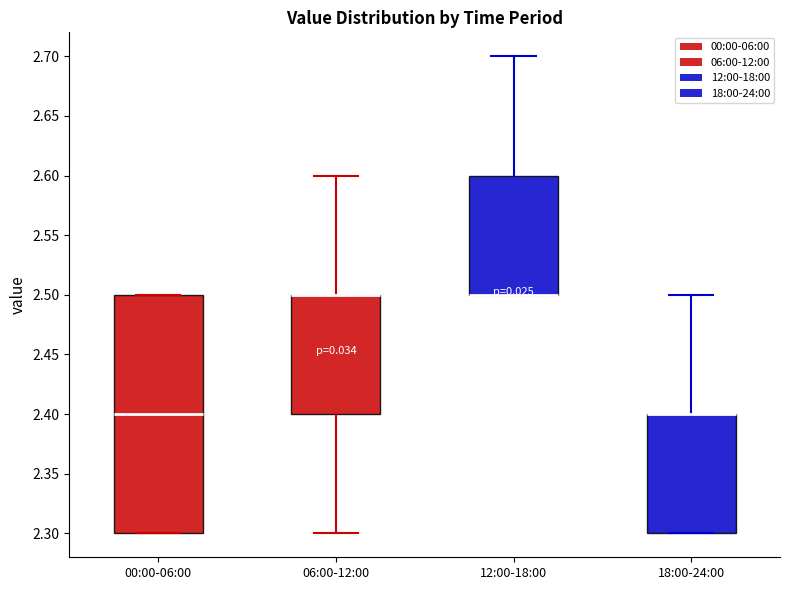

Where is the upper edge of the box for 06:00-12:00 on the y-axis? The values are not printed on the chart, so give them approximately, as read against the axis.

2.5